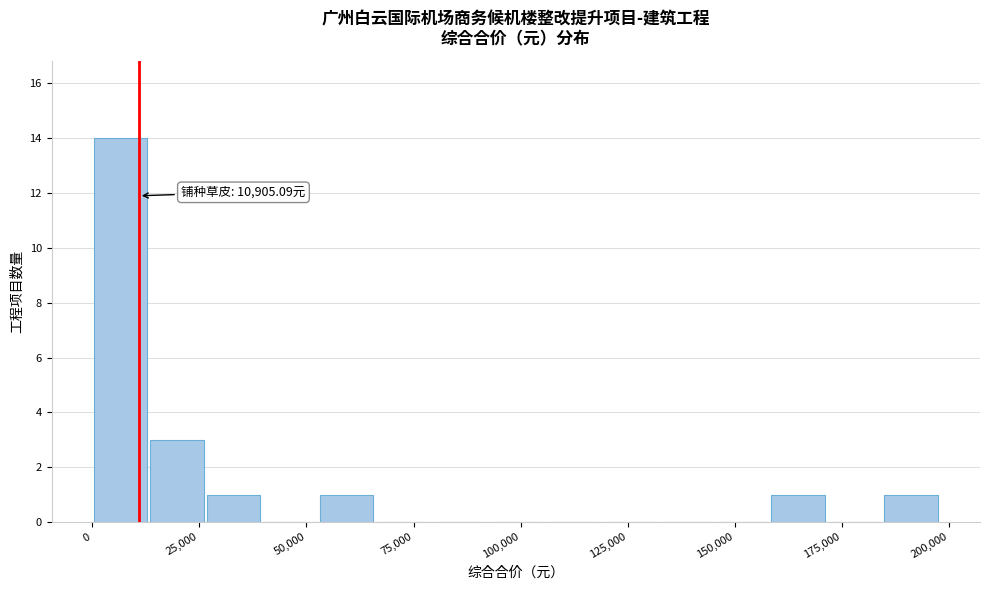

Read against the x-axis, roughly where is the centre of the tallest bar?

5000